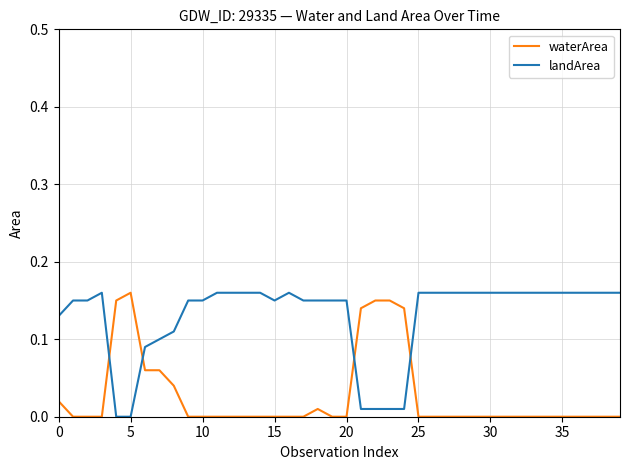

Which series ends up on top after the final intersection of waterArea and landArea?

landArea